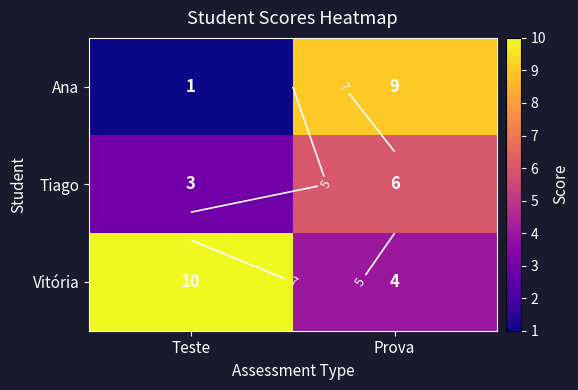

What is the lowest value of the Vitória series?

4